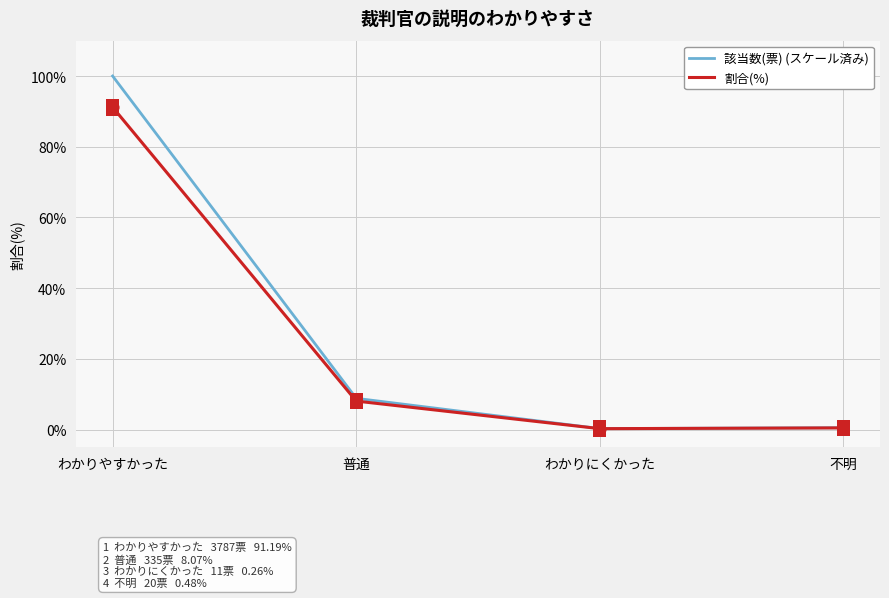

Which series has the widest spread of values?

該当数(票) (スケール済み)